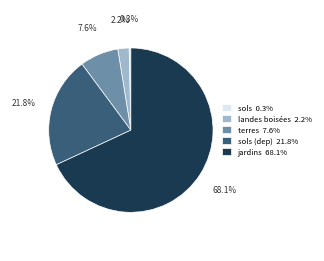

How many slices are in this pie chart?

5